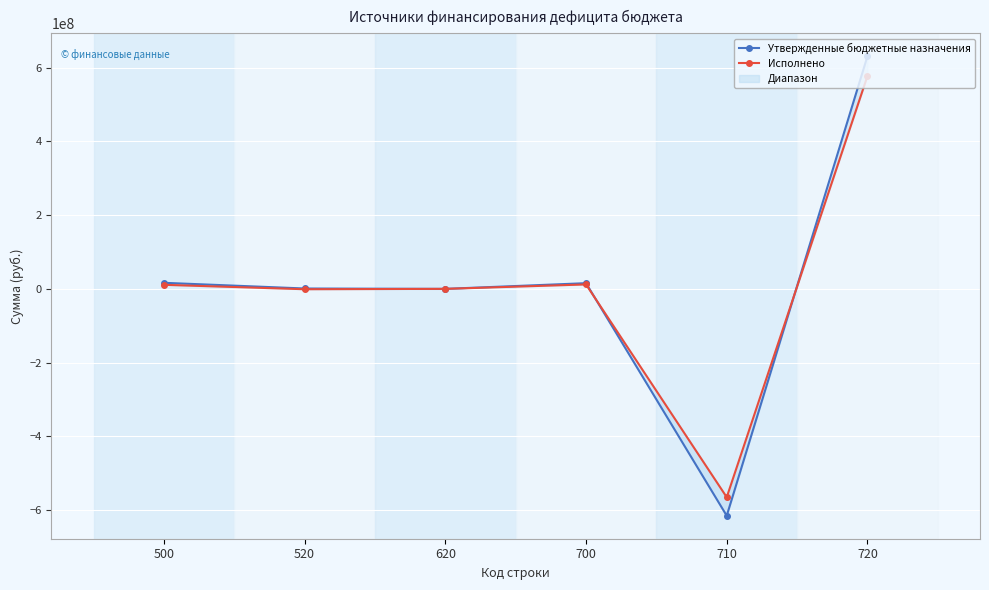

Where is Утвержденные бюджетные назначения nearest to the value 7723711?

520